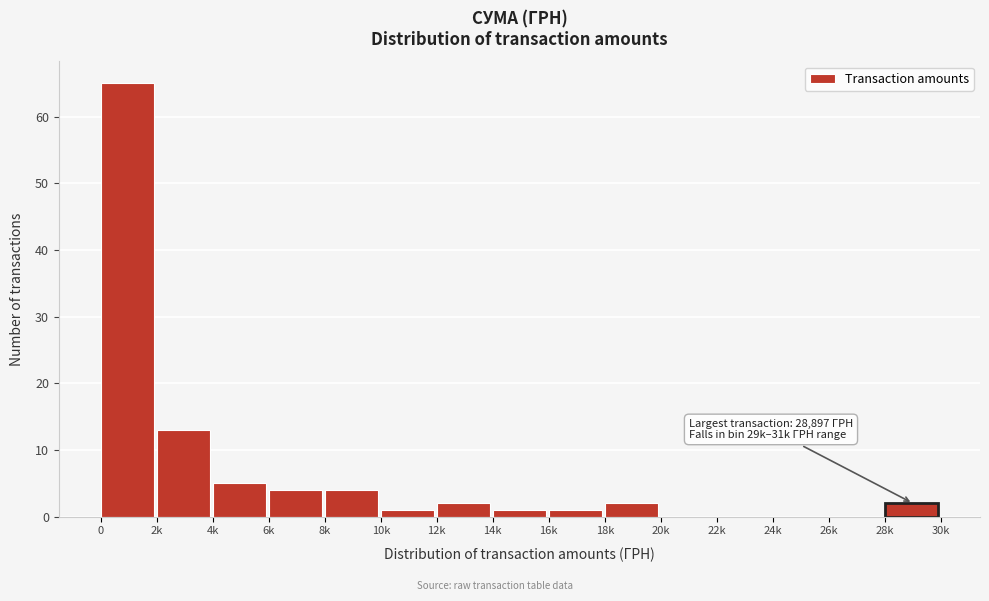

Reading right to left, what are all the values shown in this chart?

28k=2	26k=0	24k=0	22k=0	20k=0	18k=2	16k=1	14k=1	12k=2	10k=1	8k=4	6k=4	4k=5	2k=13	0=65